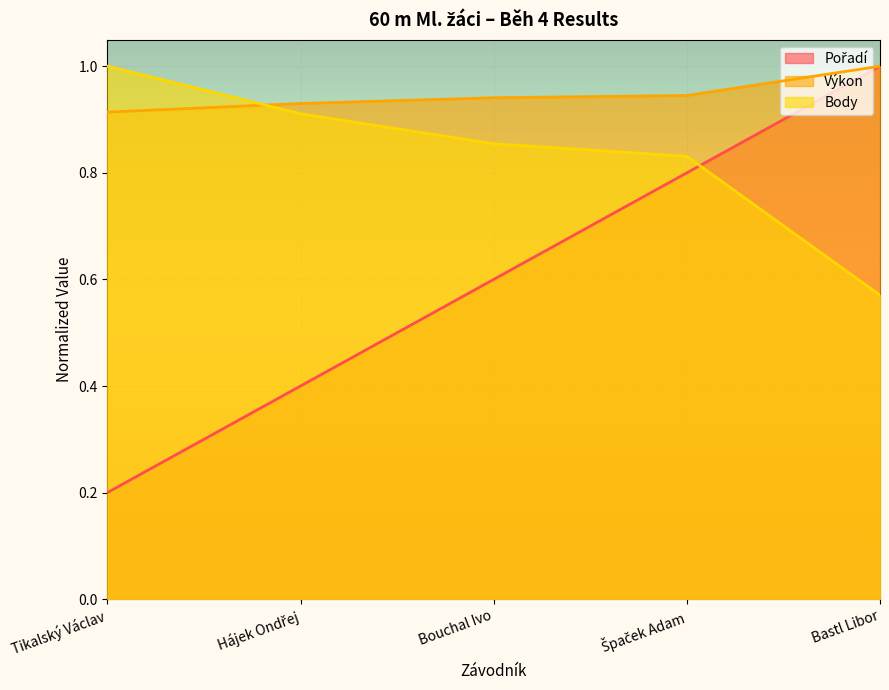

Reading left to right, extract all data points from this chart.

Pořadí: Tikalský Václav=0.2	Hájek Ondřej=0.4	Bouchal Ivo=0.6	Špaček Adam=0.8	Bastl Libor=1.0
Výkon: Tikalský Václav=0.9	Hájek Ondřej=0.9	Bouchal Ivo=0.9	Špaček Adam=0.9	Bastl Libor=1.0
Body: Tikalský Václav=1.0	Hájek Ondřej=0.9	Bouchal Ivo=0.9	Špaček Adam=0.8	Bastl Libor=0.6